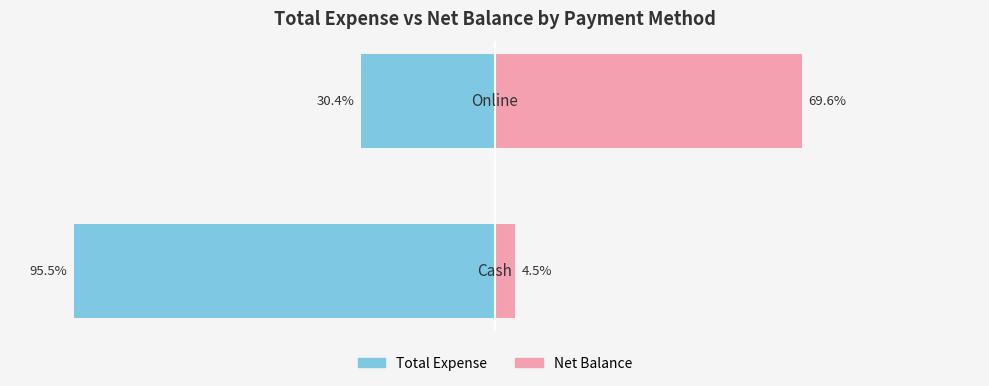

What is the average value of the Total Expense series?

-62.9